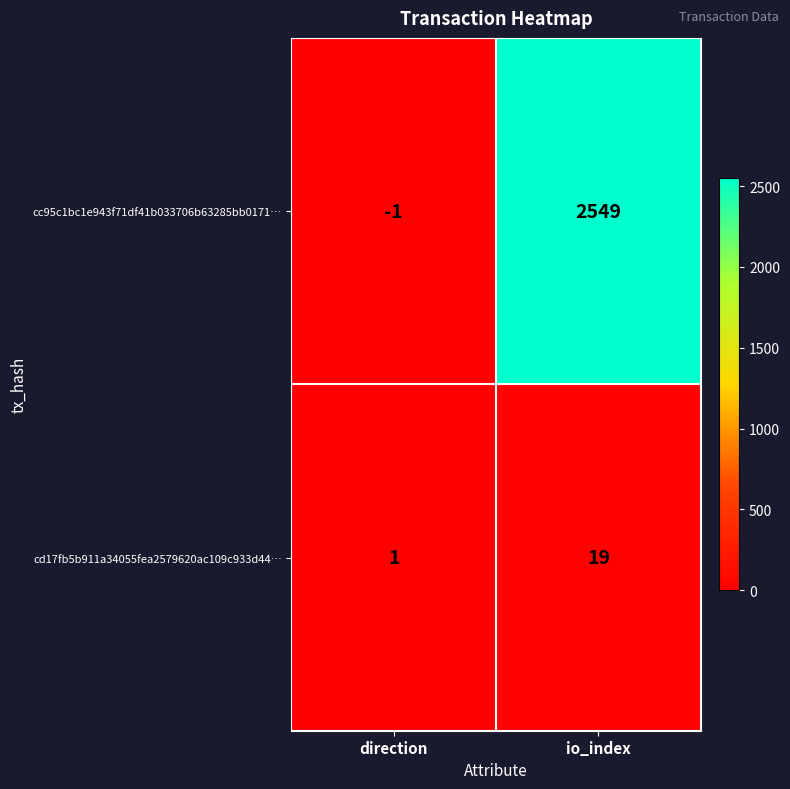

The cd17fb5b911a34055fea2579620ac109c933d44… series shows 12 at io_index. True or false?

False